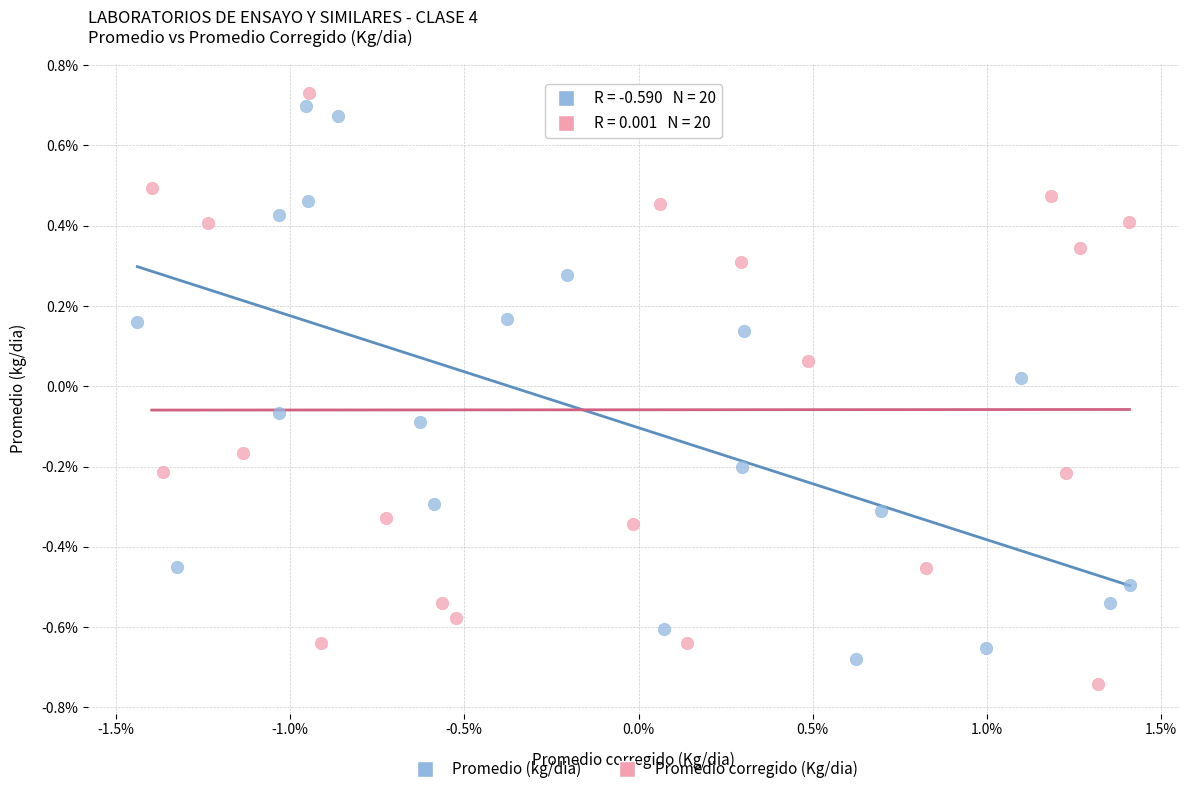

Which series contains the lowest Y value?

Promedio corregido (Kg/dia)